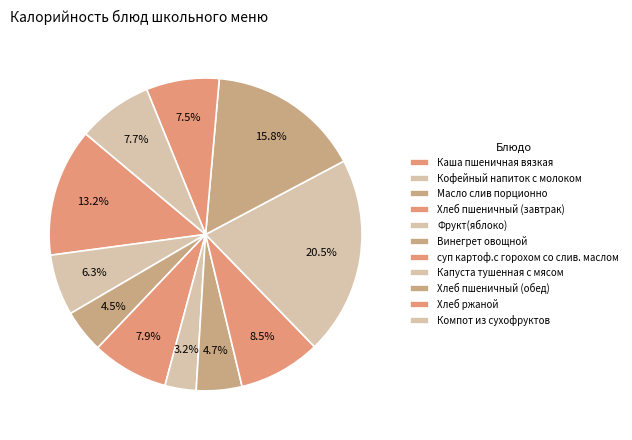

To the nearest percent, what is the difference between the Хлеб ржаной and Каша пшеничная вязкая slice percentages?

6%